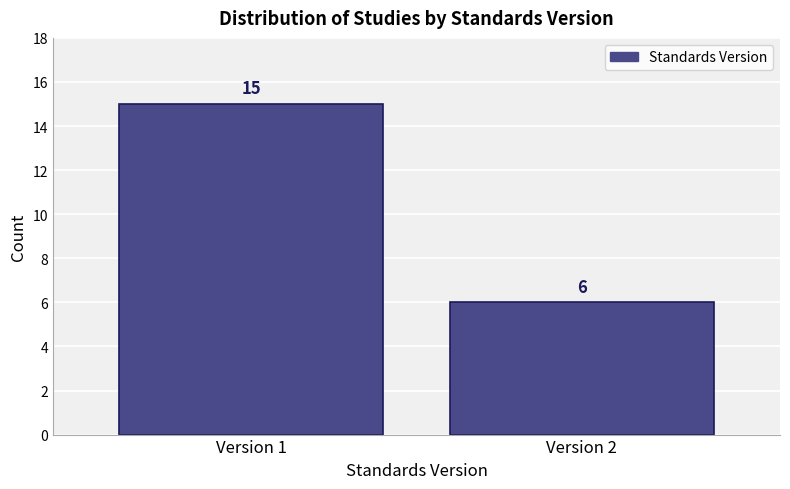

Reading left to right, list all the values displayed in this chart.

Version 1=15	Version 2=6